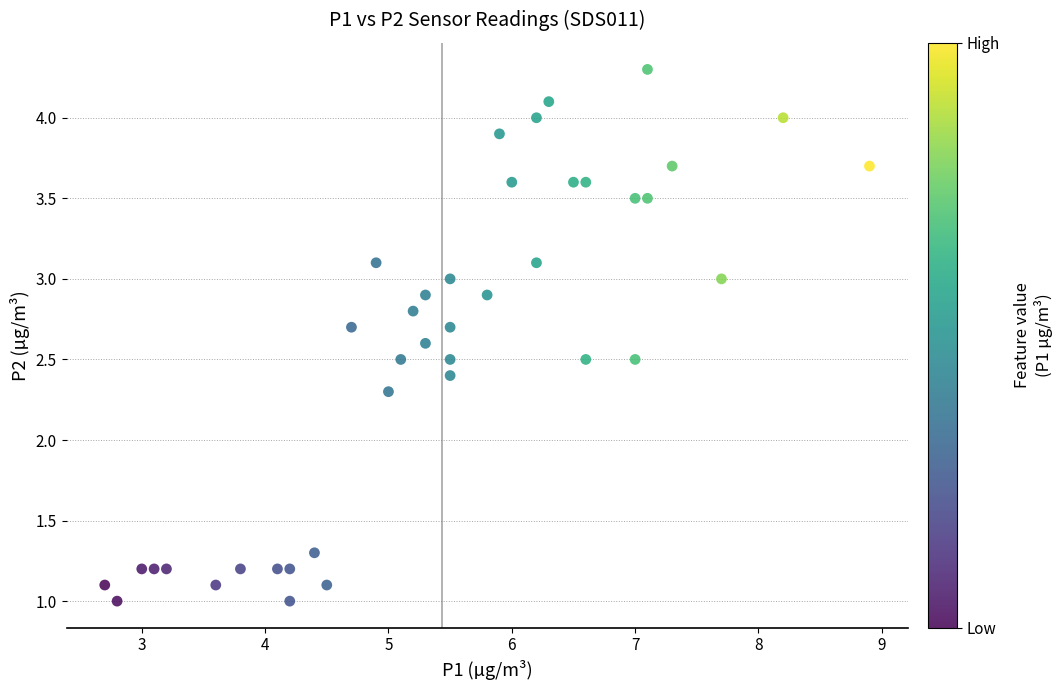

What Y value in the scatter plot is closest to 2?

2.3